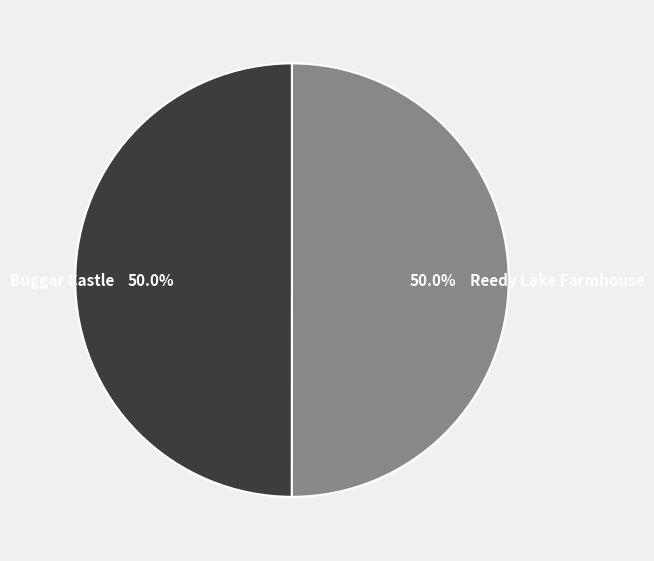

Combined, do Buggar Castle and Reedy Lake Farmhouse account for over 50%?

Yes